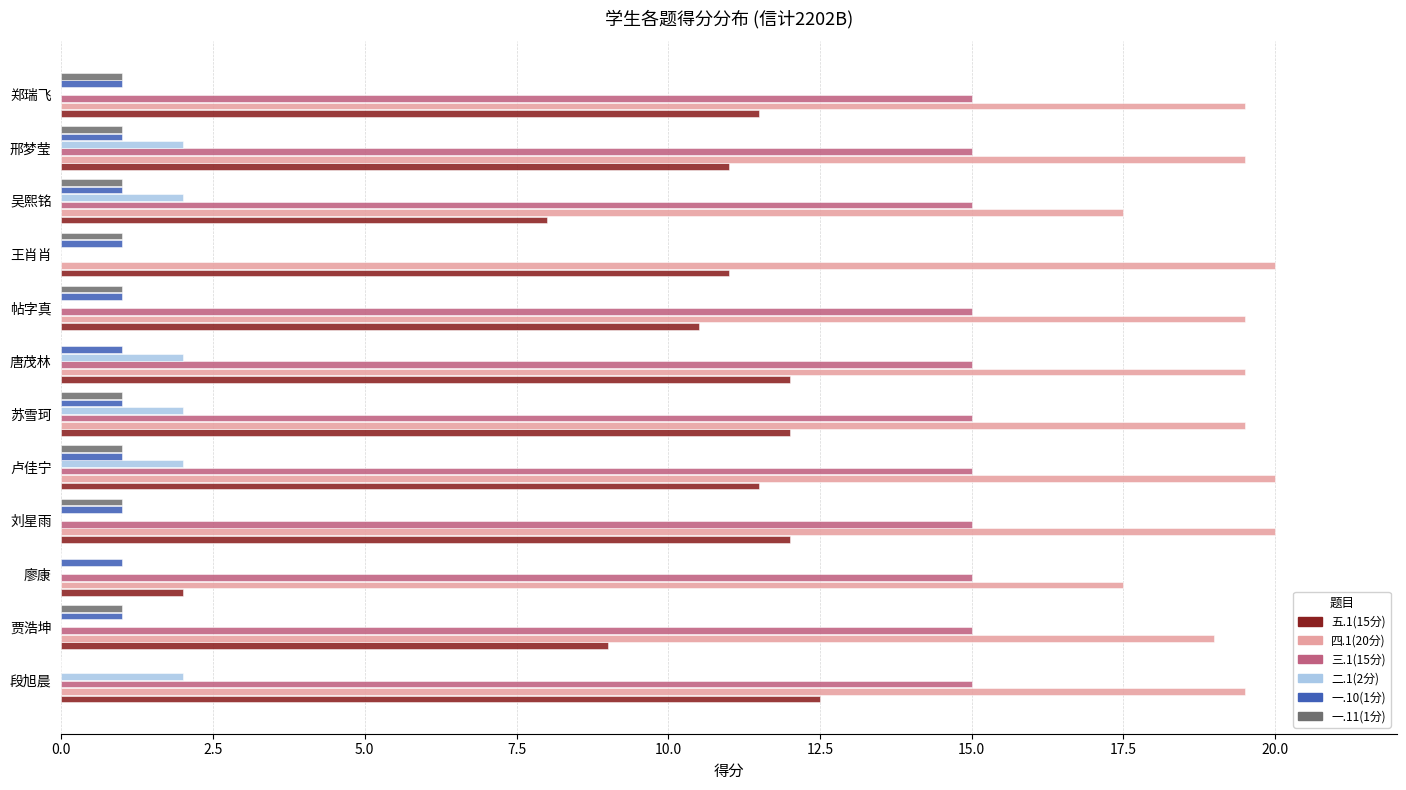

What are all the series names shown in the legend?

五.1(15分), 四.1(20分), 三.1(15分), 二.1(2分), 一.10(1分), 一.11(1分)